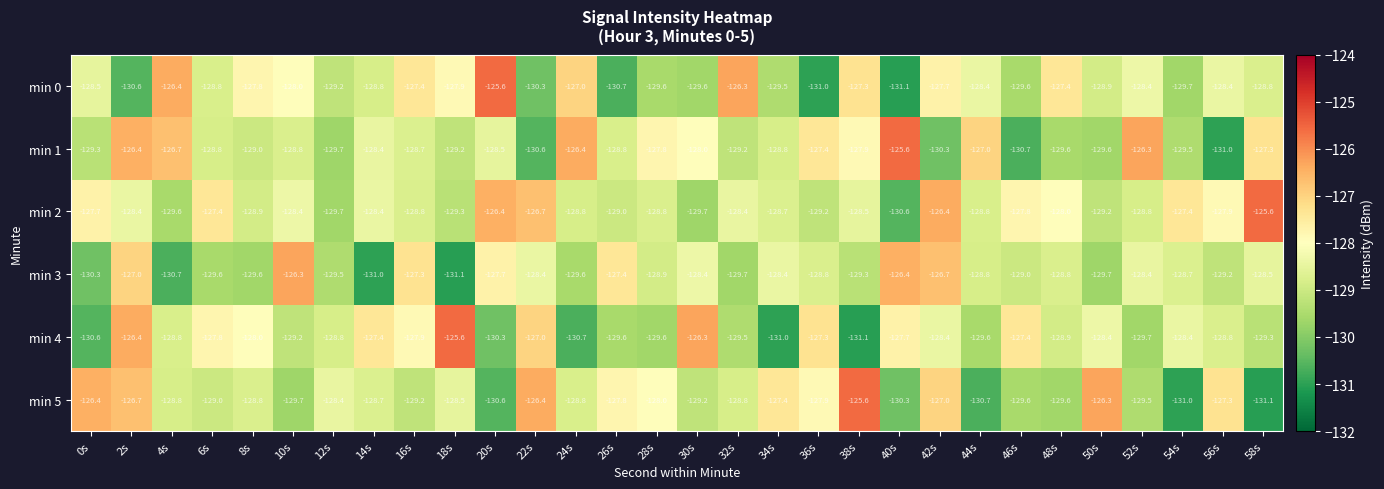

Rank the series at 30s from lowest to highest value.

min 2, min 0, min 5, min 3, min 1, min 4